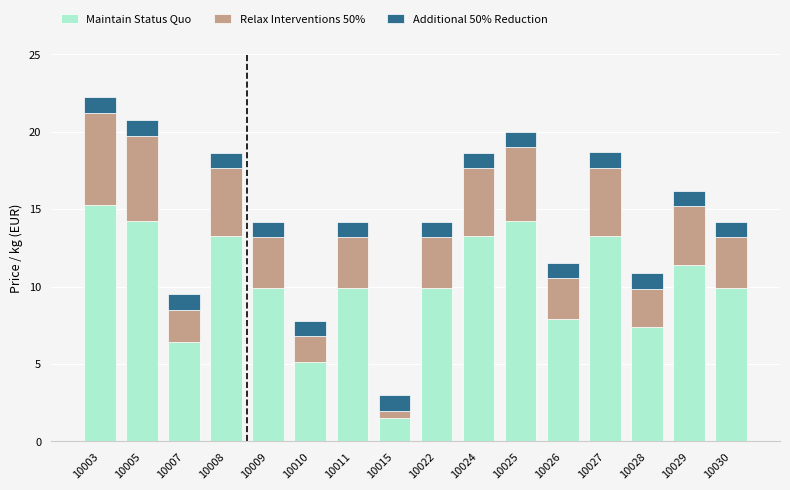

What is the difference between the maximum and minimum values in the Maintain Status Quo series?

13.8